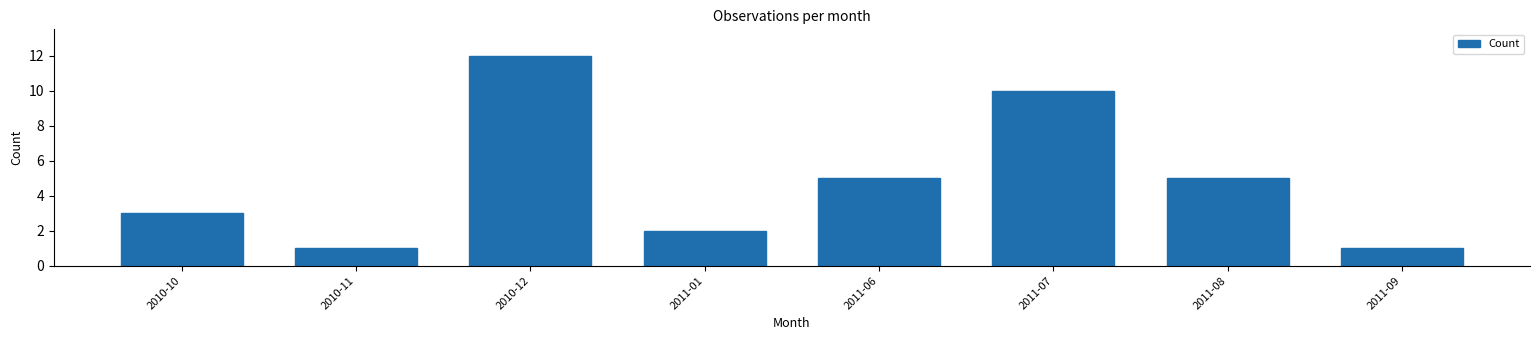

Reading right to left, list all the values displayed in this chart.

2011-09=1	2011-08=5	2011-07=10	2011-06=5	2011-01=2	2010-12=12	2010-11=1	2010-10=3